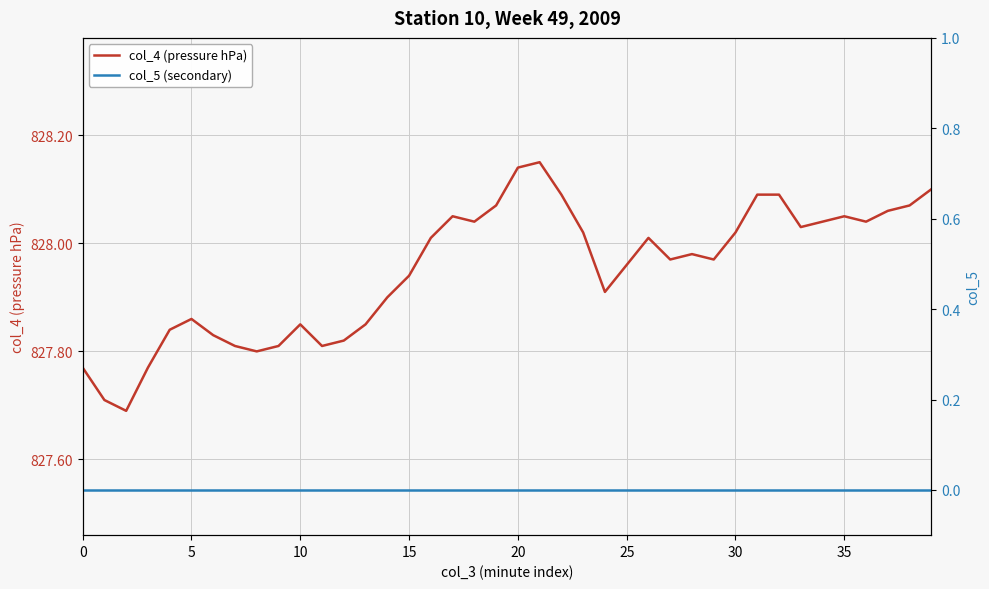

Reading left to right, transcribe all the data shown in this chart.

col_4 (pressure hPa): 827.8	827.7	827.7	827.8	827.8	827.9	827.8	827.8	827.8	827.8	827.9	827.8	827.8	827.9	827.9	827.9	828.0	828.0	828.0	828.1	828.1	828.1	828.1	828.0	827.9	828.0	828.0	828.0	828.0	828.0	828.0	828.1	828.1	828.0	828.0	828.0	828.0	828.1	828.1	828.1
col_5 (secondary): 0.0	0.0	0.0	0.0	0.0	0.0	0.0	0.0	0.0	0.0	0.0	0.0	0.0	0.0	0.0	0.0	0.0	0.0	0.0	0.0	0.0	0.0	0.0	0.0	0.0	0.0	0.0	0.0	0.0	0.0	0.0	0.0	0.0	0.0	0.0	0.0	0.0	0.0	0.0	0.0